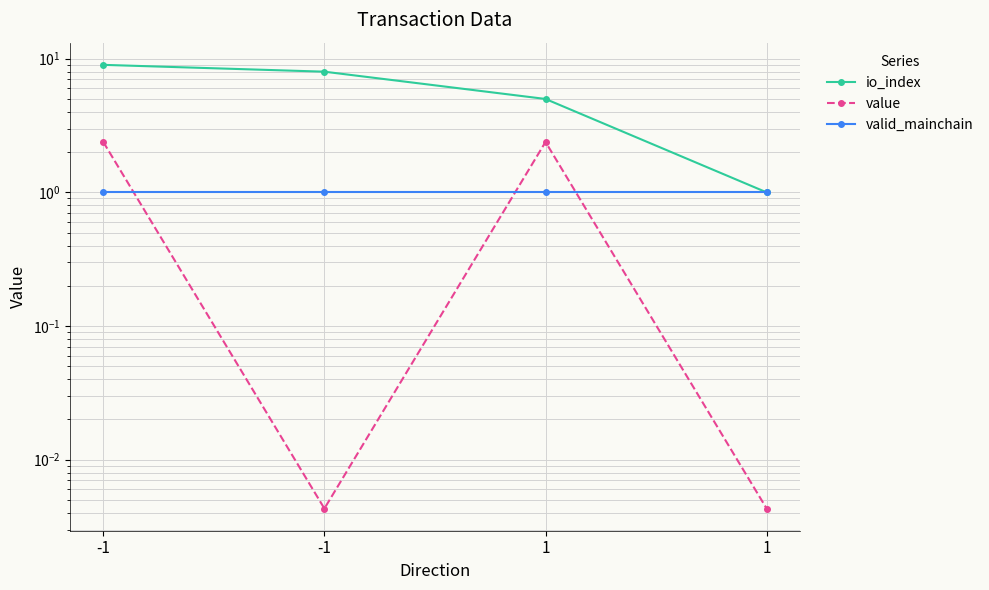

Is it true that io_index equals 1.0 at 1?

True